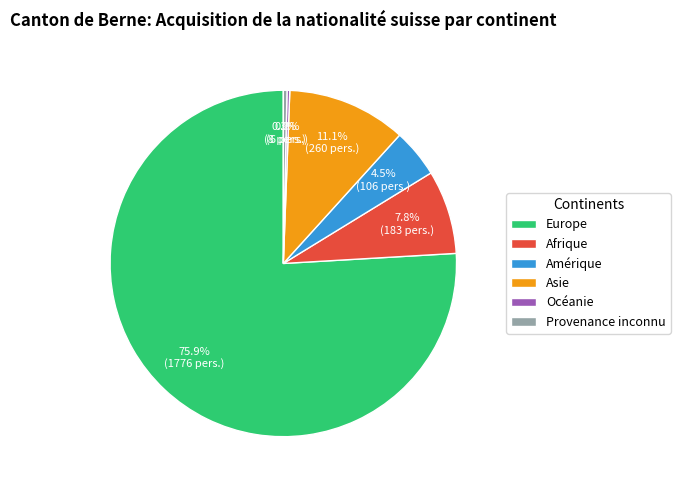

To the nearest percent, what is the average slice percentage?

17%